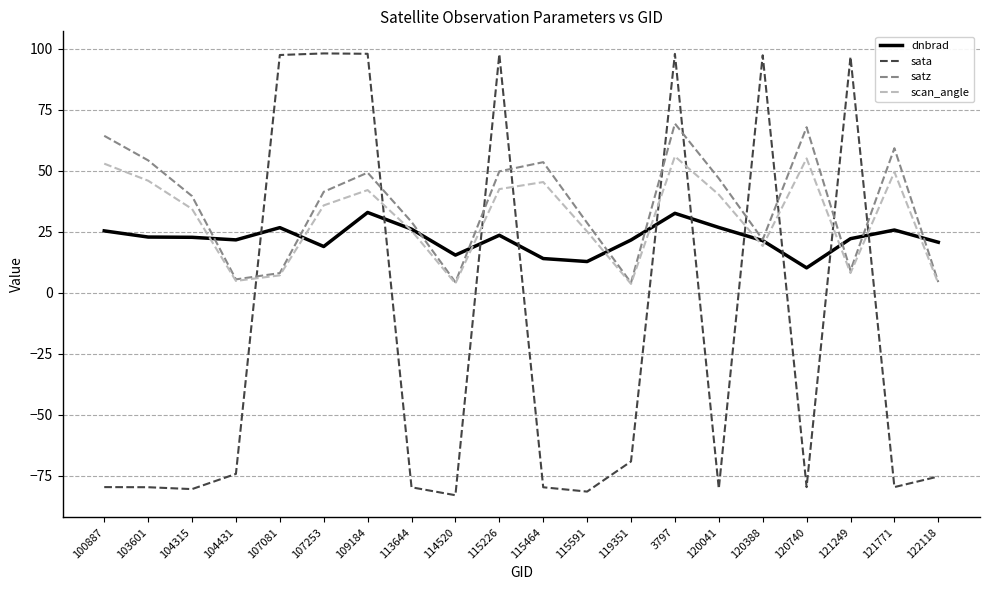

What is the sum of the sata values at 120041 and 115226?

17.4